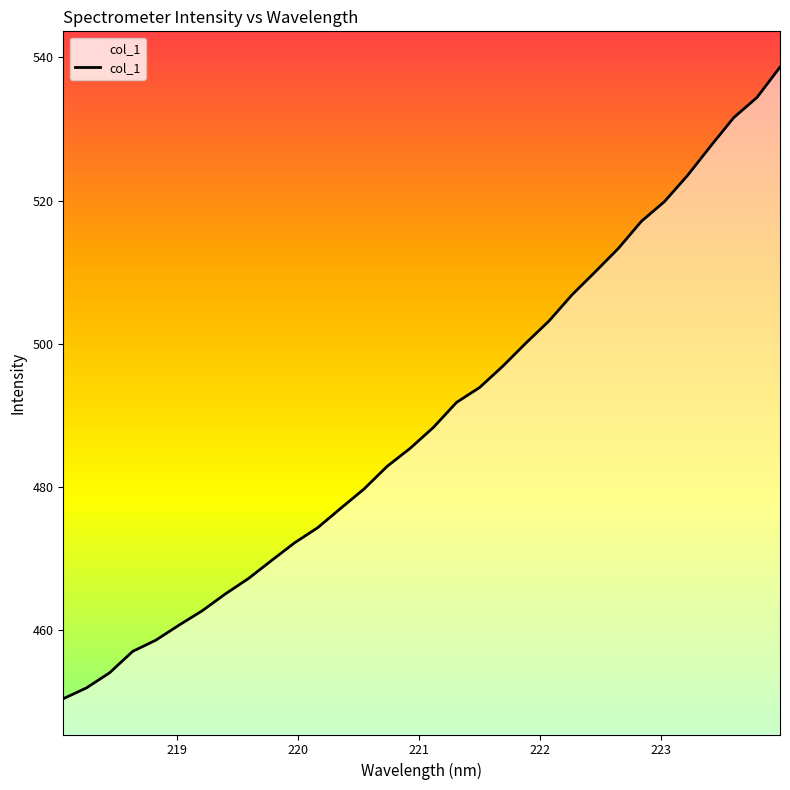

What is the difference between the maximum and minimum values?

88.2